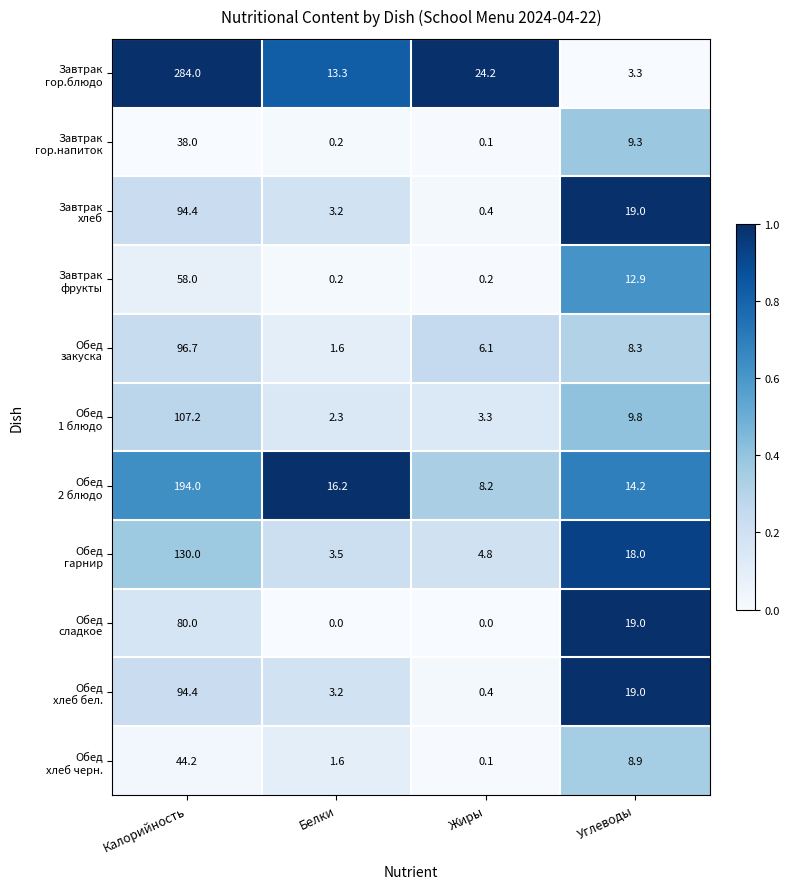

What is the spread (max minus min) of values at Белки?

16.2